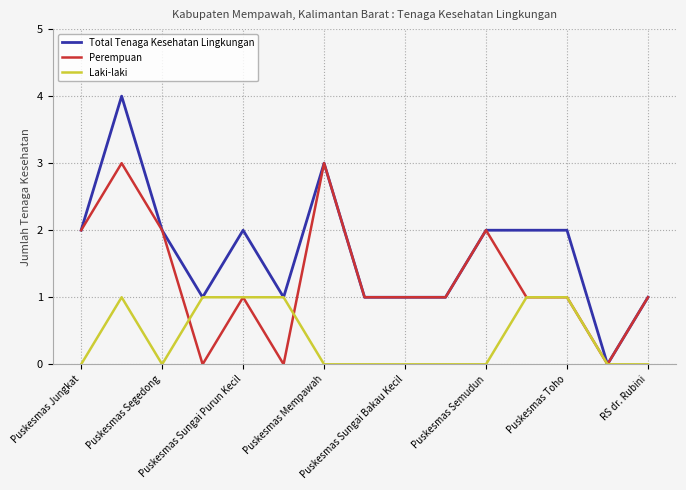

Which series has the largest range (max minus min)?

Total Tenaga Kesehatan Lingkungan